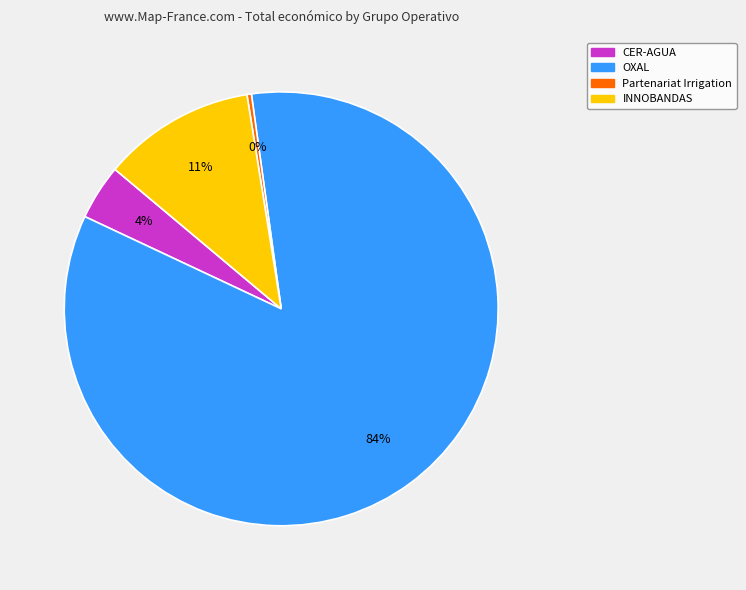

To the nearest percent, what portion does CER-AGUA represent?

4%